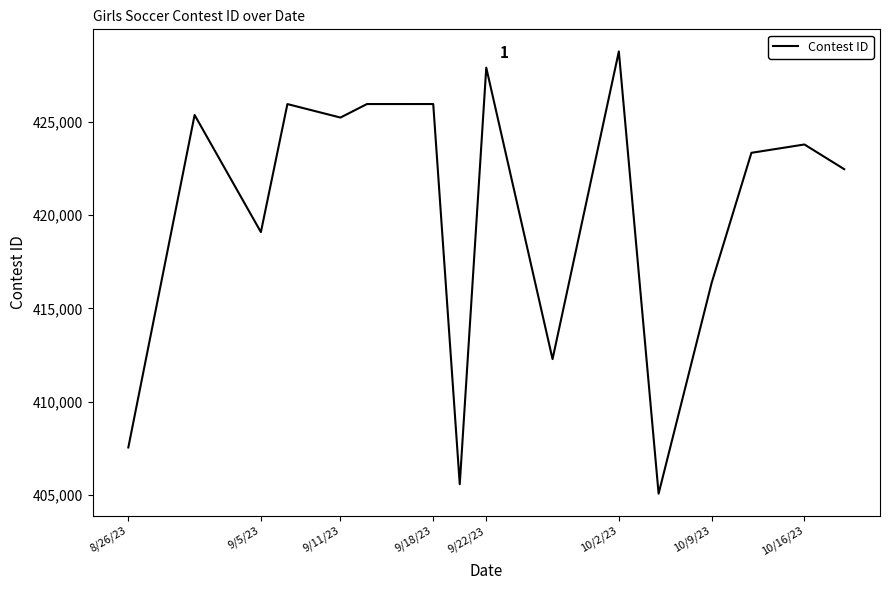

Does the chart display data point markers on the line(s)?

No